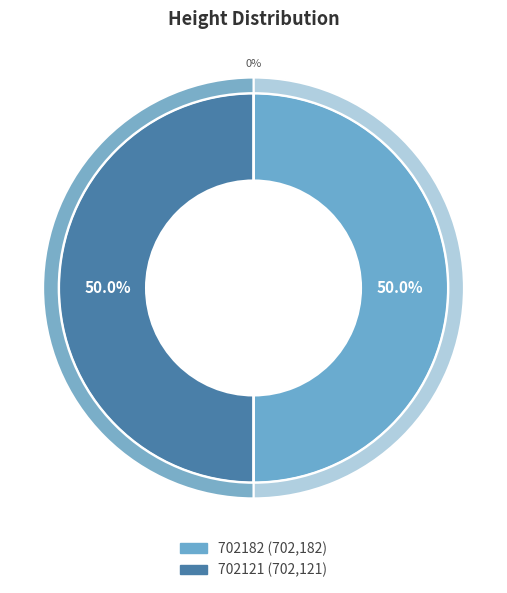

The 702182 slice represents 57% of the pie. True or false?

False